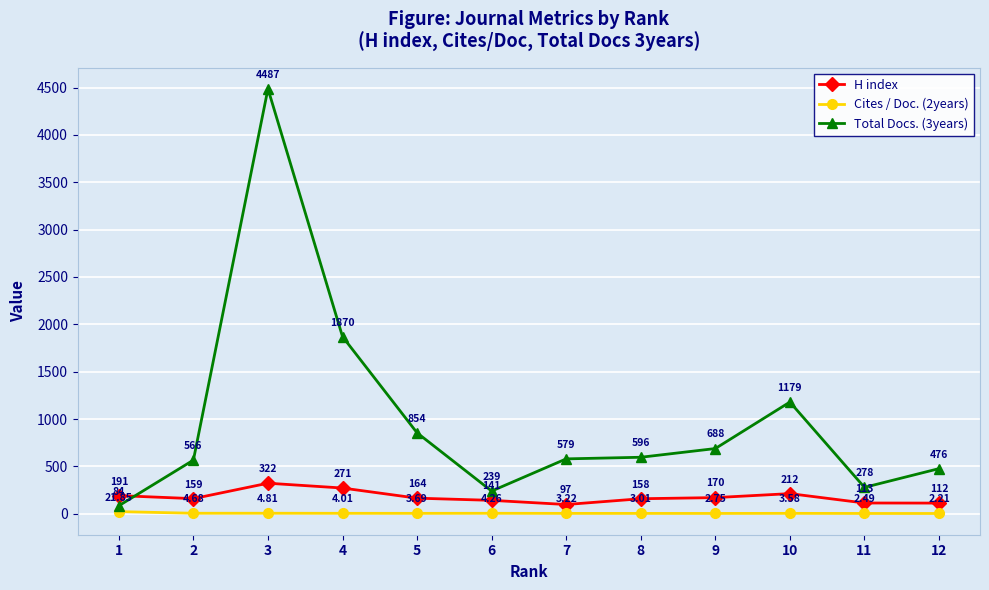

What value does the Cites / Doc. (2years) series have at 12?

2.2